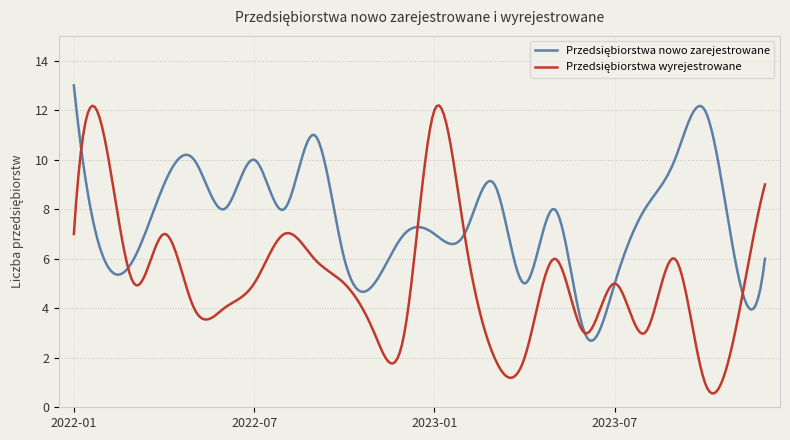

What is the greatest value displayed?

13.0